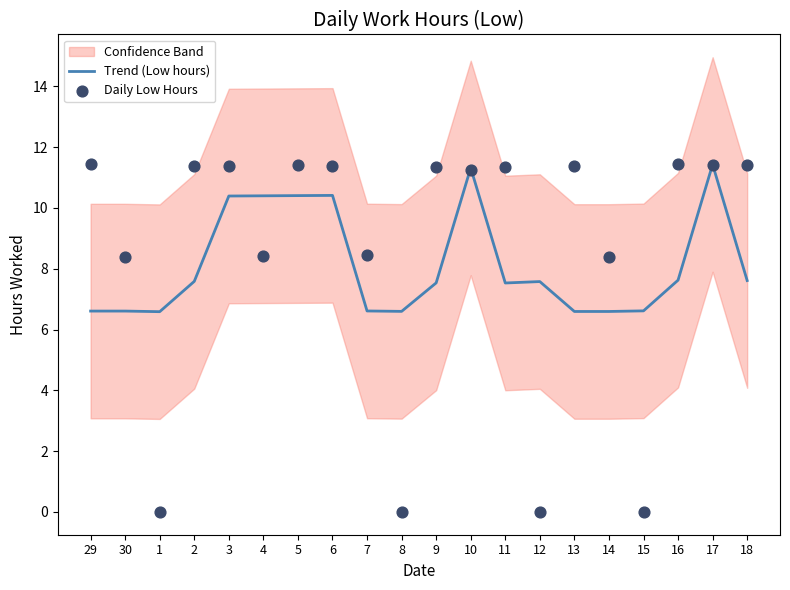

What is the total value across all series at 12?

7.6